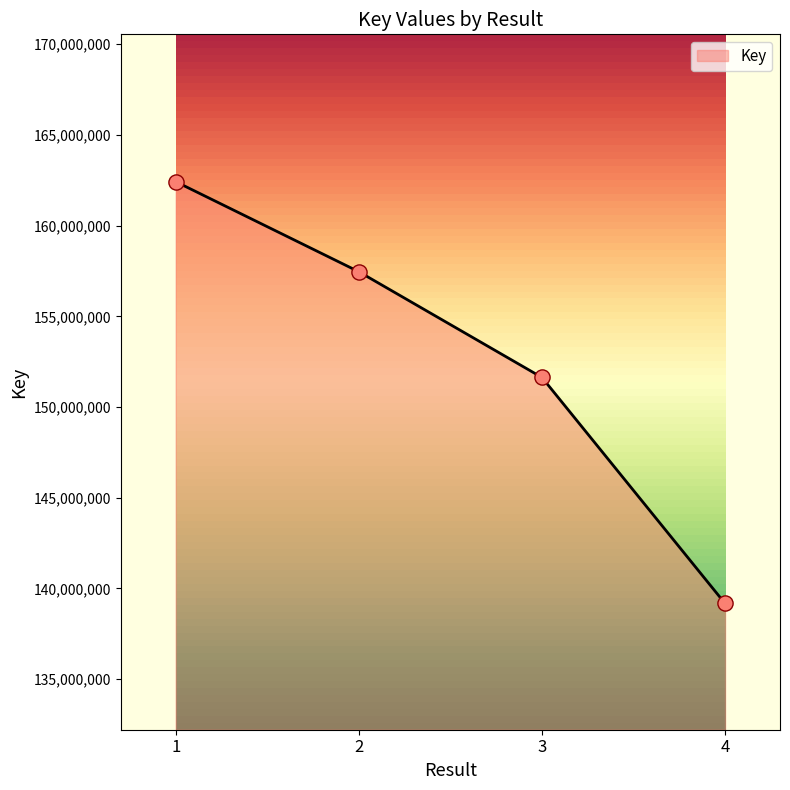

Approximately how many times larger is the value at 4 compared to 2?

0.9